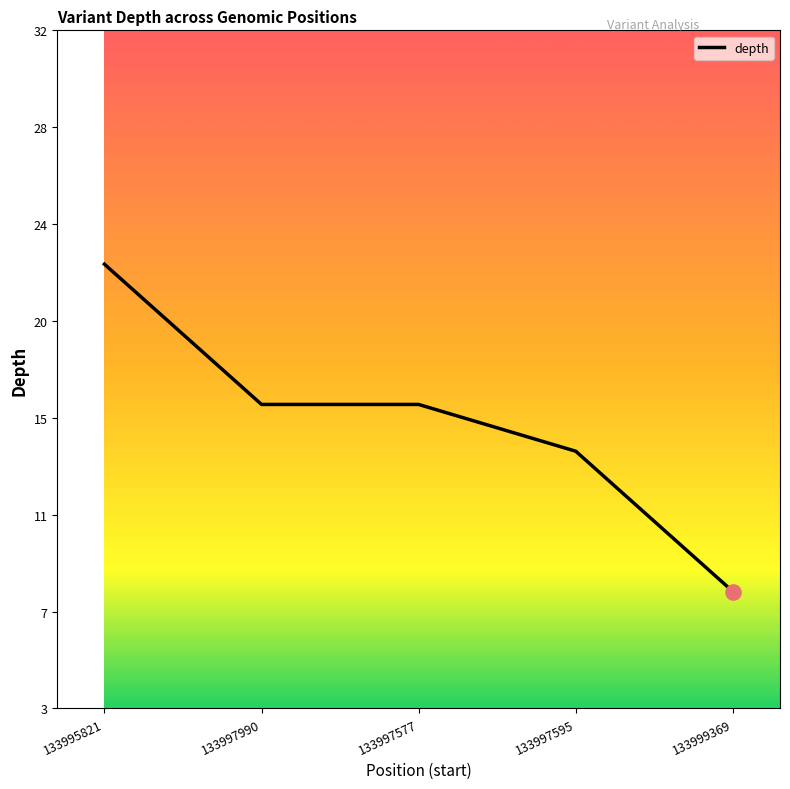

Is this an area chart (filled region under the line)?

No